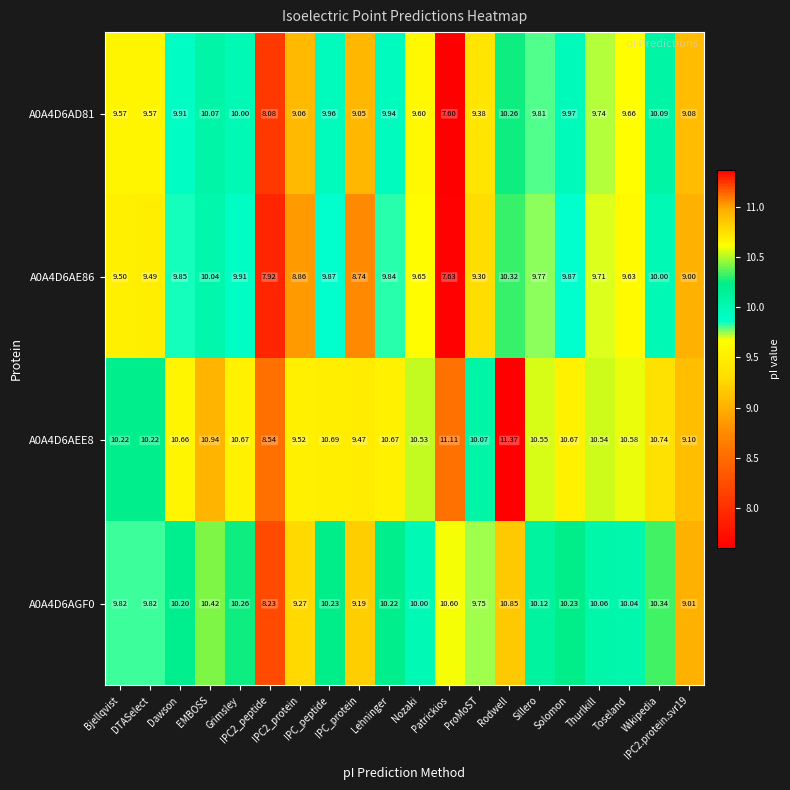

How many data points in A0A4D6AEE8 are less than 10?

4